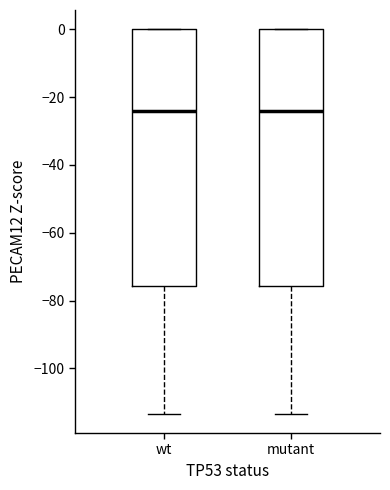

Reading left to right, transcribe this box plot: for each box, give where its median line is, the range the box spans, and where its two whiskers end, as read against the y-axis. The values are not printed on the chart, so give them approximately, as read against the axis.

wt: median -24, box -76 to 0, whiskers -114 to 0
mutant: median -24, box -76 to 0, whiskers -114 to 0